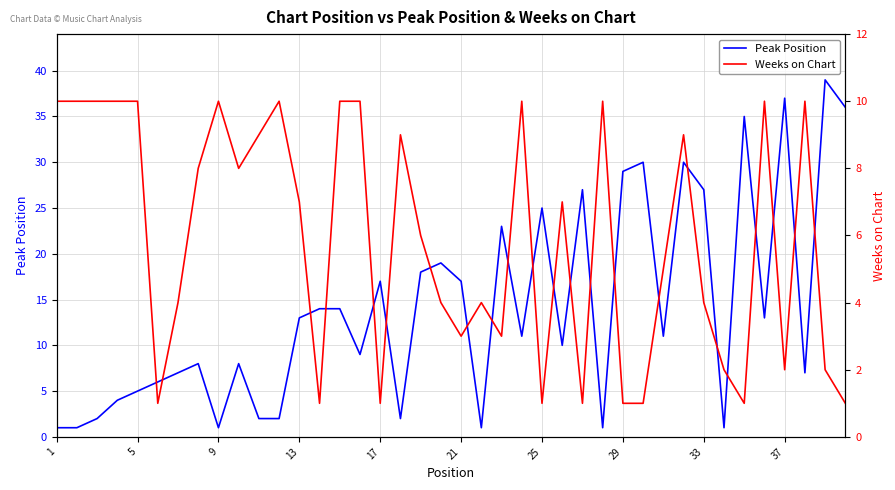

What is the difference between the second highest and second lowest values in the Weeks on Chart series?

9